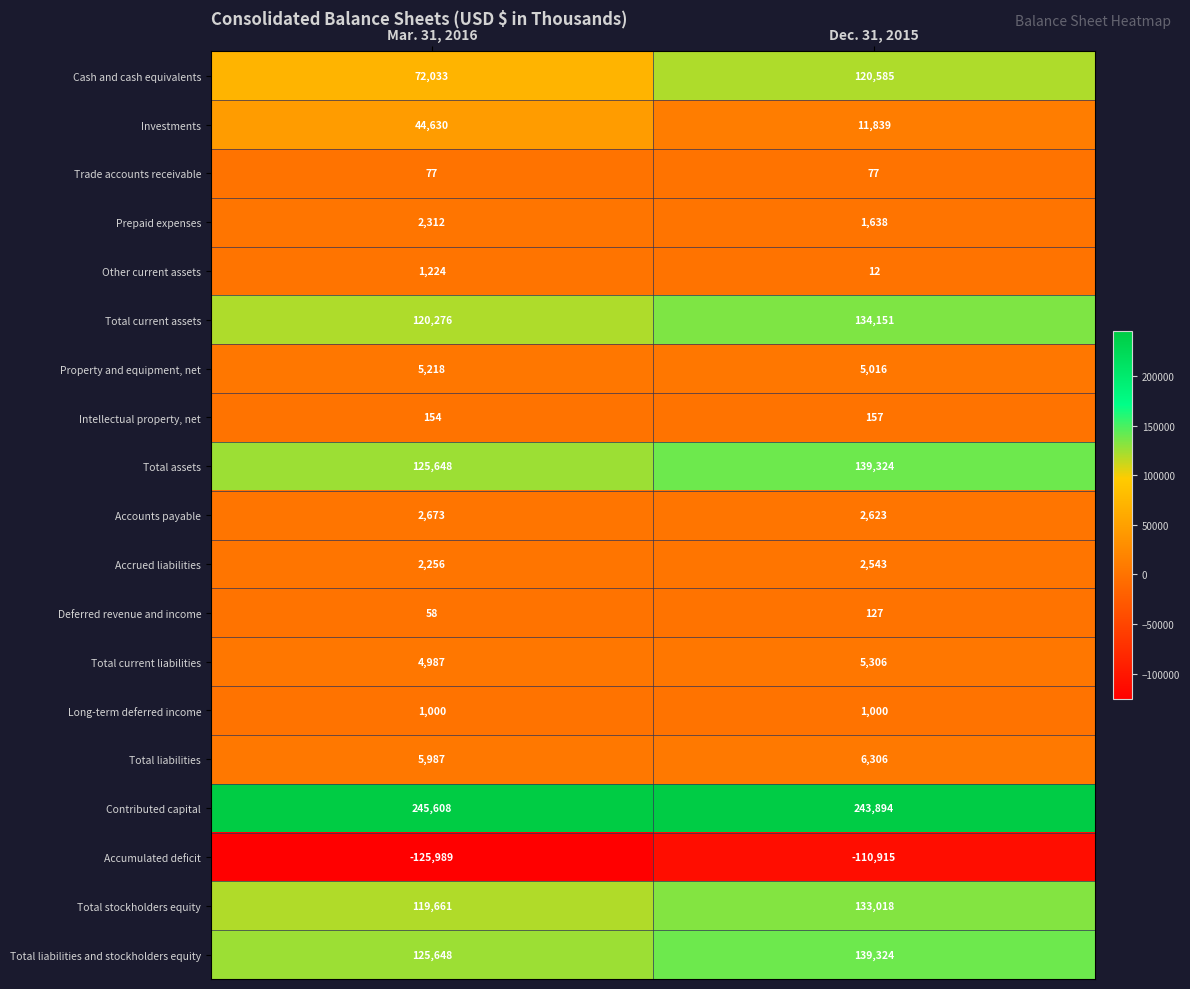

What is the smallest value displayed?

-125989